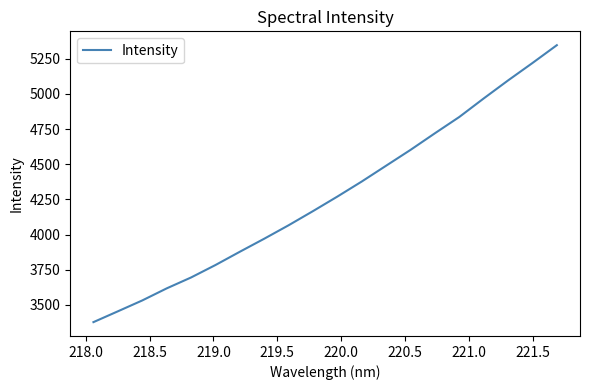

What is the maximum value shown in the chart?

5345.8